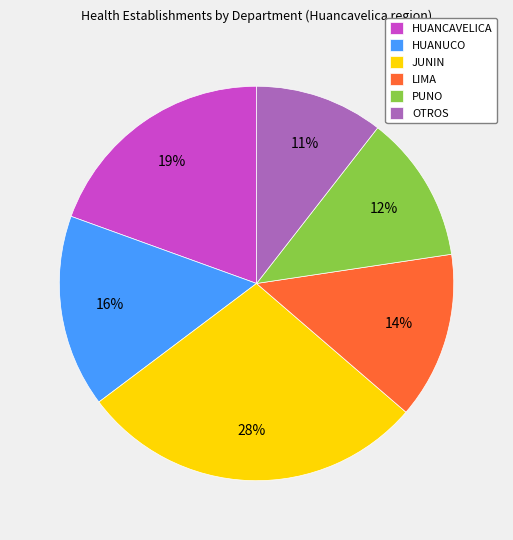

Is it true that HUANUCO is 16% of the pie?

True